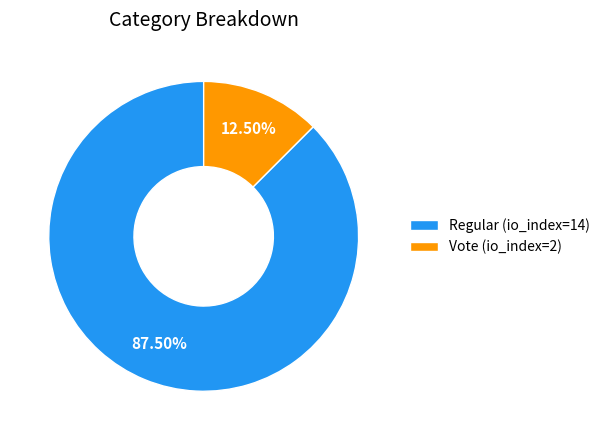

Which has a higher value, Regular (io_index=14) or Vote (io_index=2)?

Regular (io_index=14)